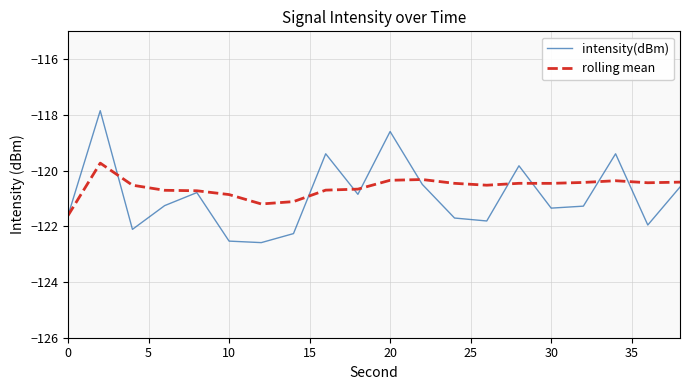

What is the lowest value of the rolling mean series?

-121.6